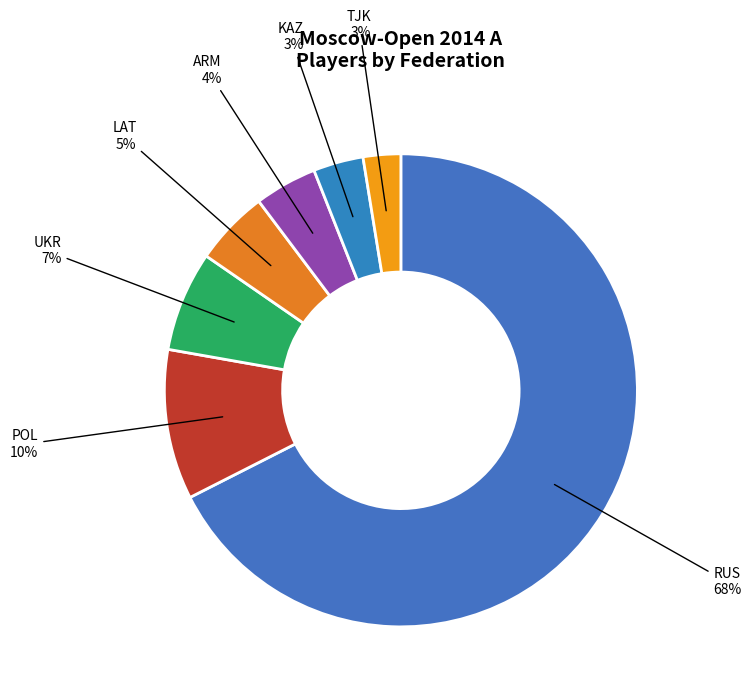

How many segments does this pie chart have?

7